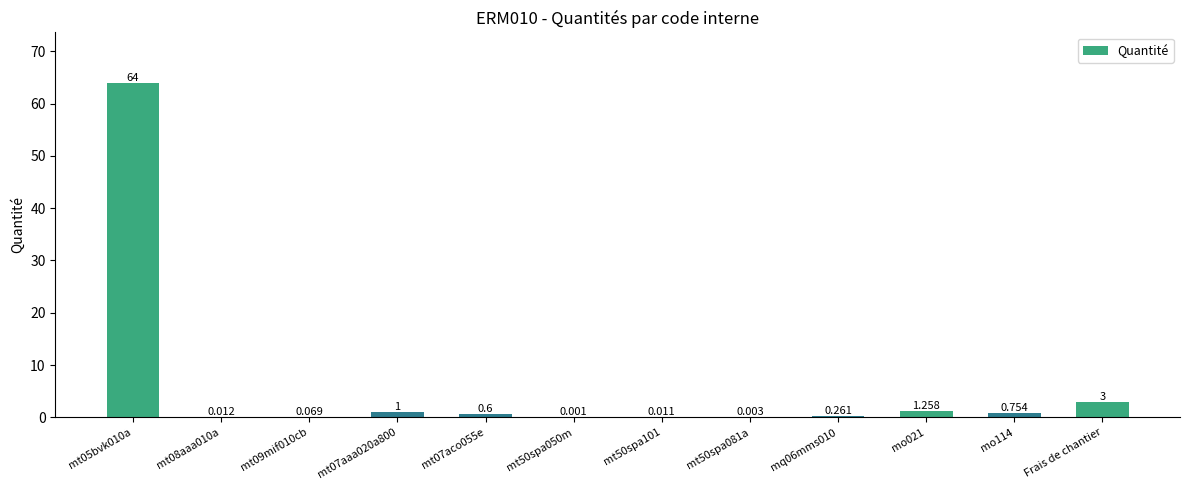

At which label is the value closest to 32?

Frais de chantier